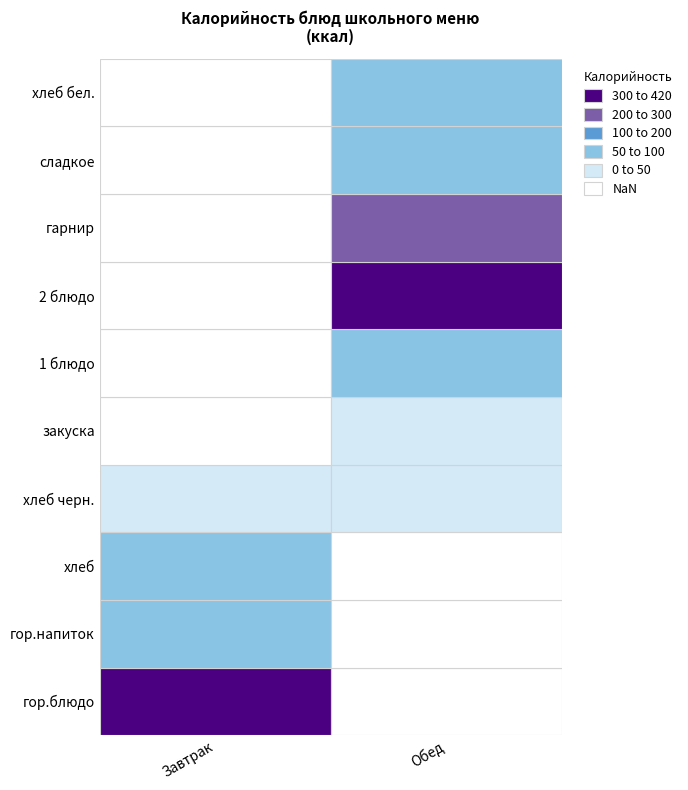

True or false: Завтрак has a value of 61.6 at гор.напиток.

True